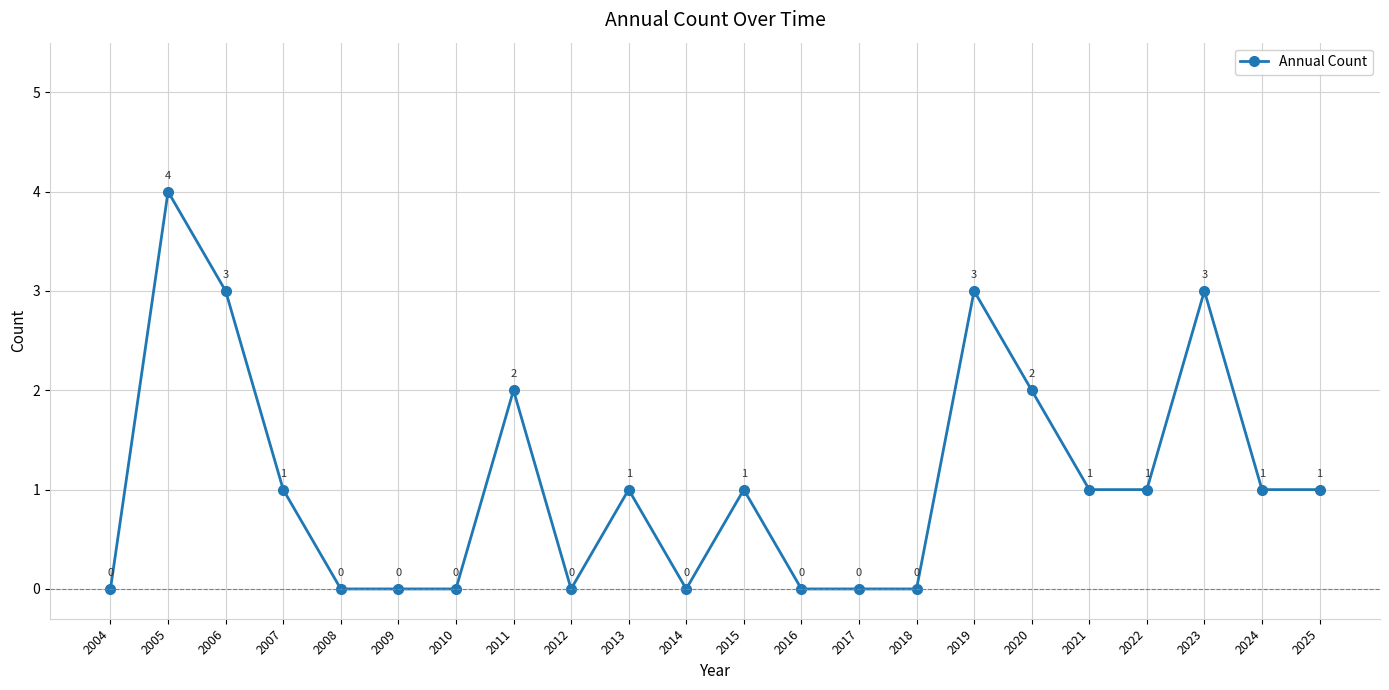

What is the approximate value at 2025?

1